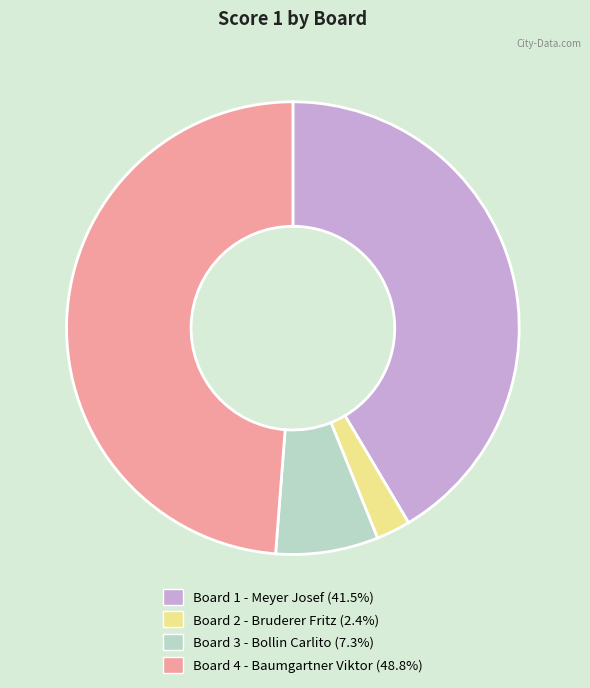

Approximately how many times larger is the value at Board 2 - Bruderer Fritz compared to Board 4 - Baumgartner Viktor?

0.1